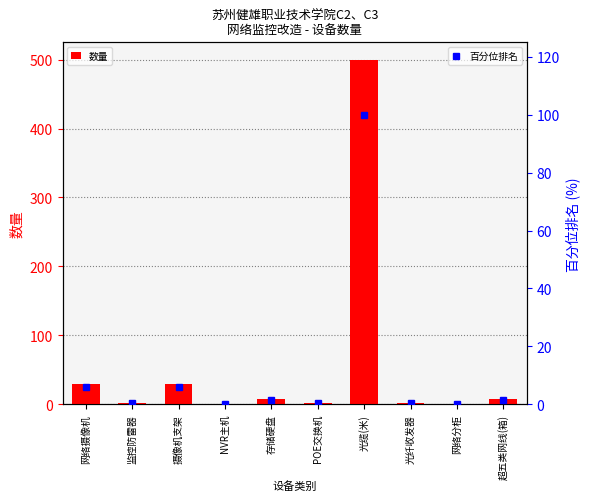

What is the value of the 百分位排名 bar at the 2nd from the left?

0.4